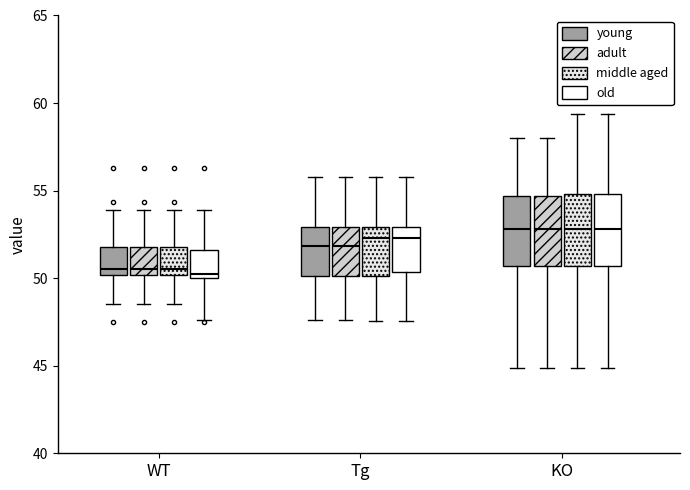

Reading left to right, read every box against the y-axis: the position of its median line, the range the box covers, and the ends of its whiskers. The values are not printed on the chart, so give them approximately, as read against the axis.

WT (young): median 50.5, box 50.0 to 52.0, whiskers 48.5 to 54.0
WT (adult): median 50.5, box 50.0 to 52.0, whiskers 48.5 to 54.0
WT (middle aged): median 50.5, box 50.0 to 52.0, whiskers 48.5 to 54.0
WT (old): median 50.5, box 50.0 to 51.5, whiskers 47.5 to 54.0
Tg (young): median 52.0, box 50.0 to 53.0, whiskers 47.5 to 56.0
Tg (adult): median 52.0, box 50.0 to 53.0, whiskers 47.5 to 56.0
Tg (middle aged): median 52.5, box 50.0 to 53.0, whiskers 47.5 to 56.0
Tg (old): median 52.5, box 50.5 to 53.0, whiskers 47.5 to 56.0
KO (young): median 53.0, box 50.5 to 54.5, whiskers 45.0 to 58.0
KO (adult): median 53.0, box 50.5 to 54.5, whiskers 45.0 to 58.0
KO (middle aged): median 53.0, box 50.5 to 55.0, whiskers 45.0 to 59.5
KO (old): median 53.0, box 50.5 to 55.0, whiskers 45.0 to 59.5